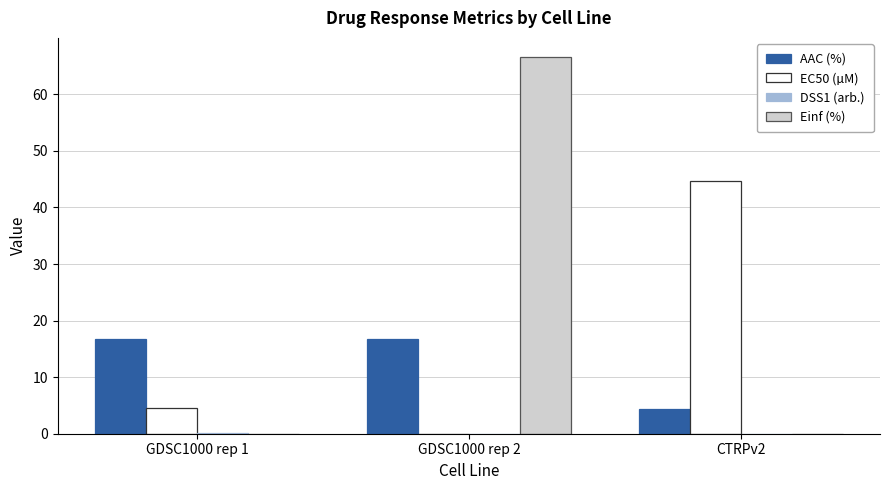

Between GDSC1000 rep 1 and CTRPv2, which series saw the biggest shift?

EC50 (µM)